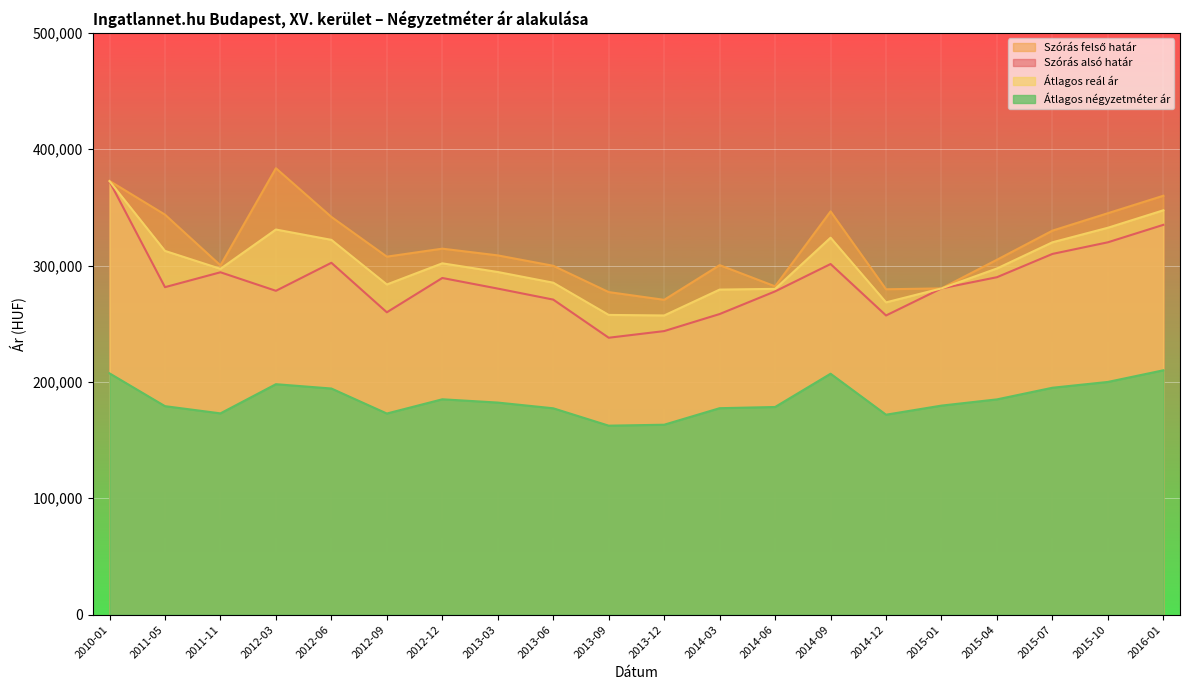

At which category is the sum across all series the highest?

2010-01